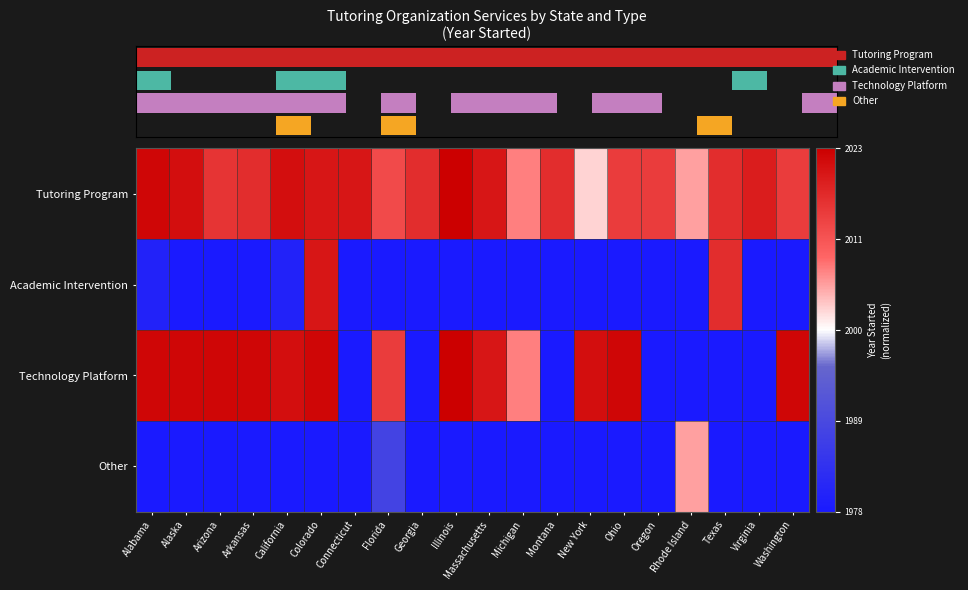

What is the sum of the Tutoring Program values at Massachusetts and Georgia?

1.8